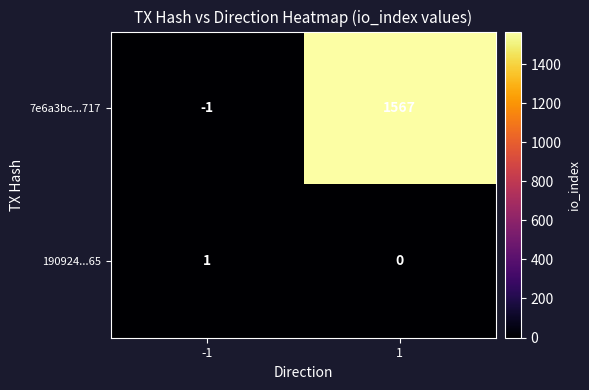

True or false: 7e6a3bc...717 has a value of 1567 at 1.

True